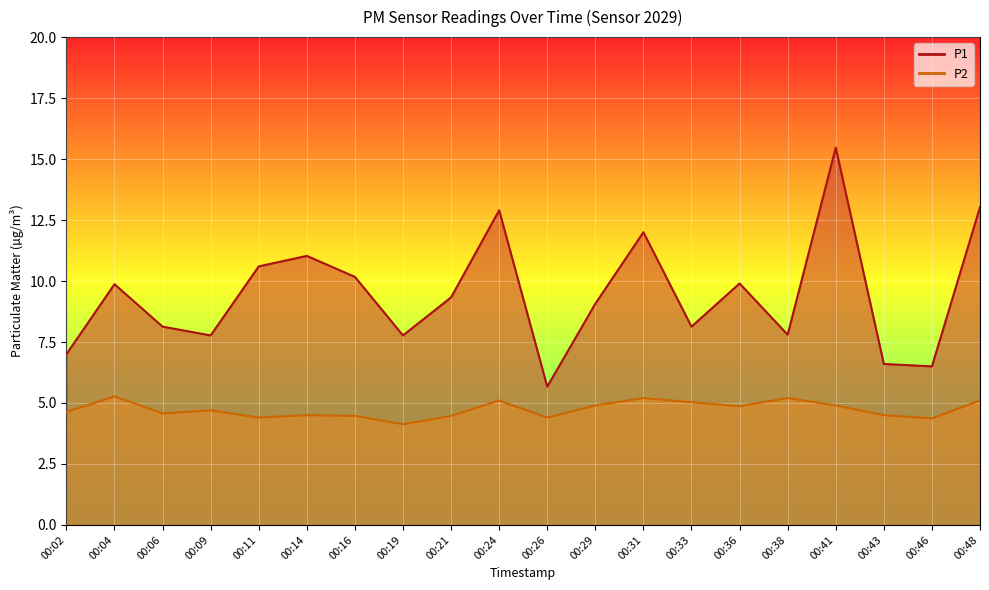

Which series has the widest spread of values?

P1